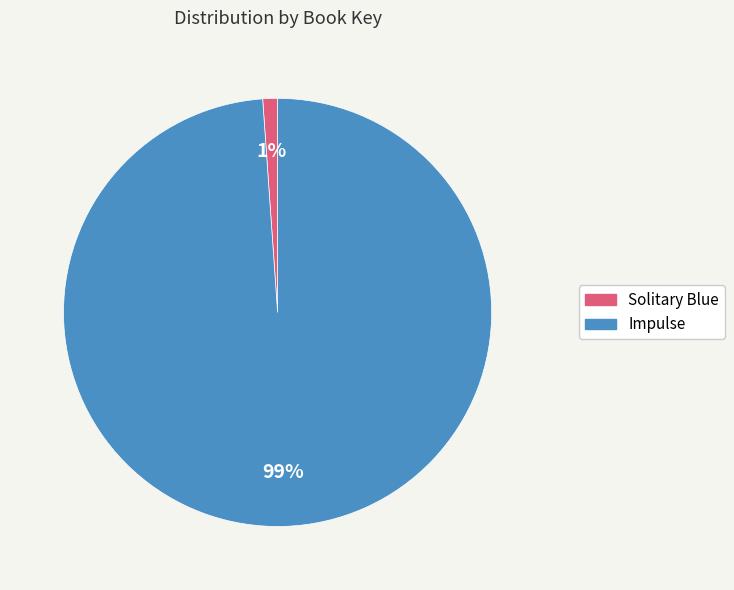

Combined, do Impulse and Solitary Blue account for over 50%?

Yes